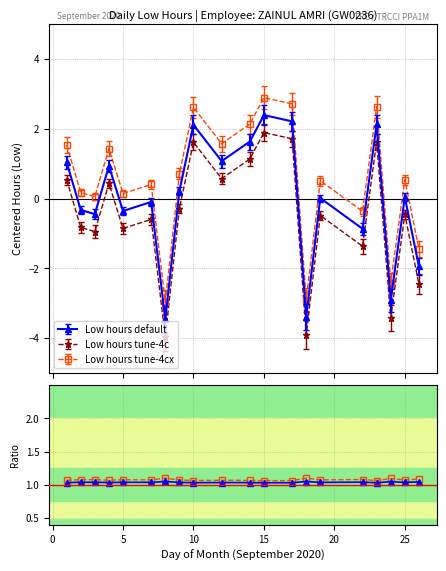

True or false: Low hours tune-4c has more than 0 interior local peaks.

True